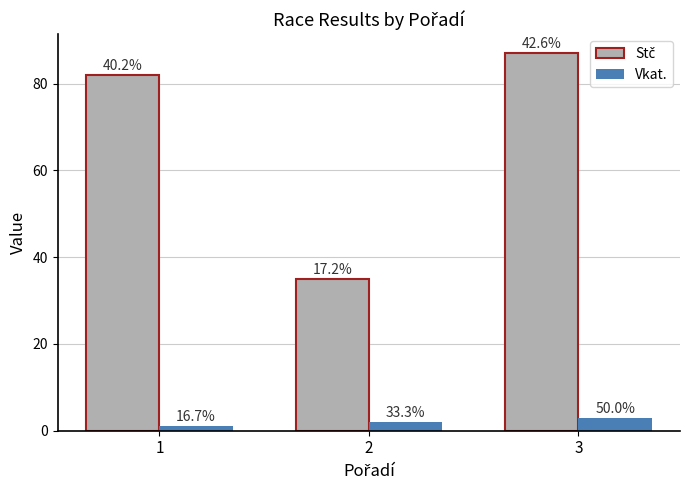

Reading left to right, transcribe all the data shown in this chart.

Stč: 1=82	2=35	3=87
Vkat.: 1=1	2=2	3=3